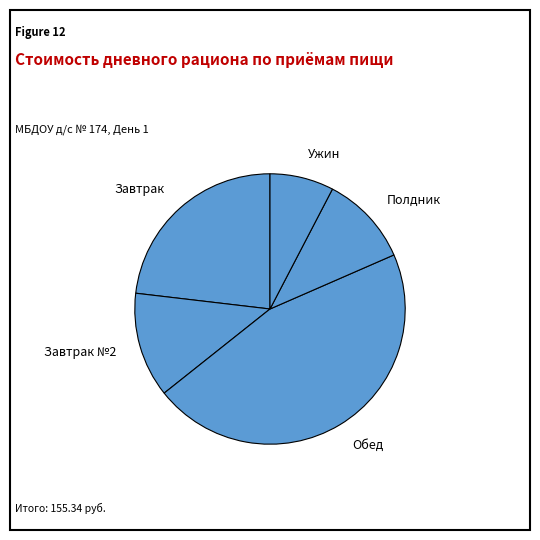

Does Завтрак №2 represent more than half of the total?

No